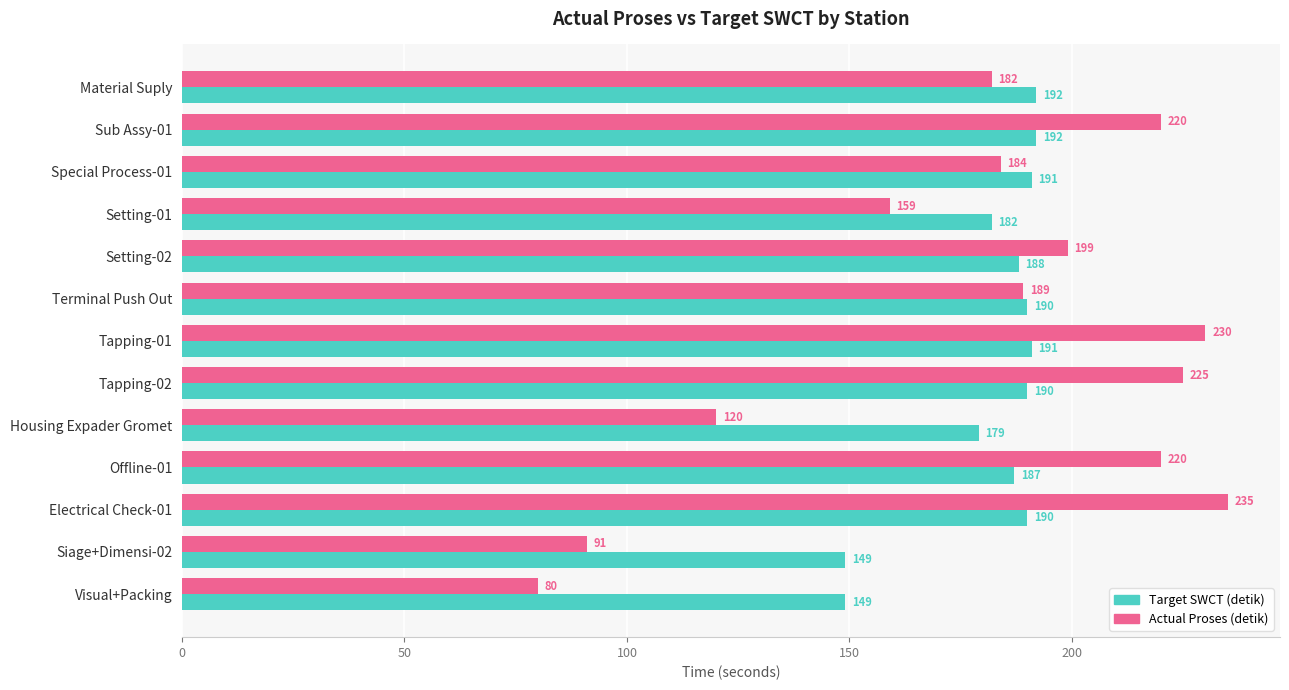

List the series in order of their overall mean, highest first.

Target SWCT (detik), Actual Proses (detik)